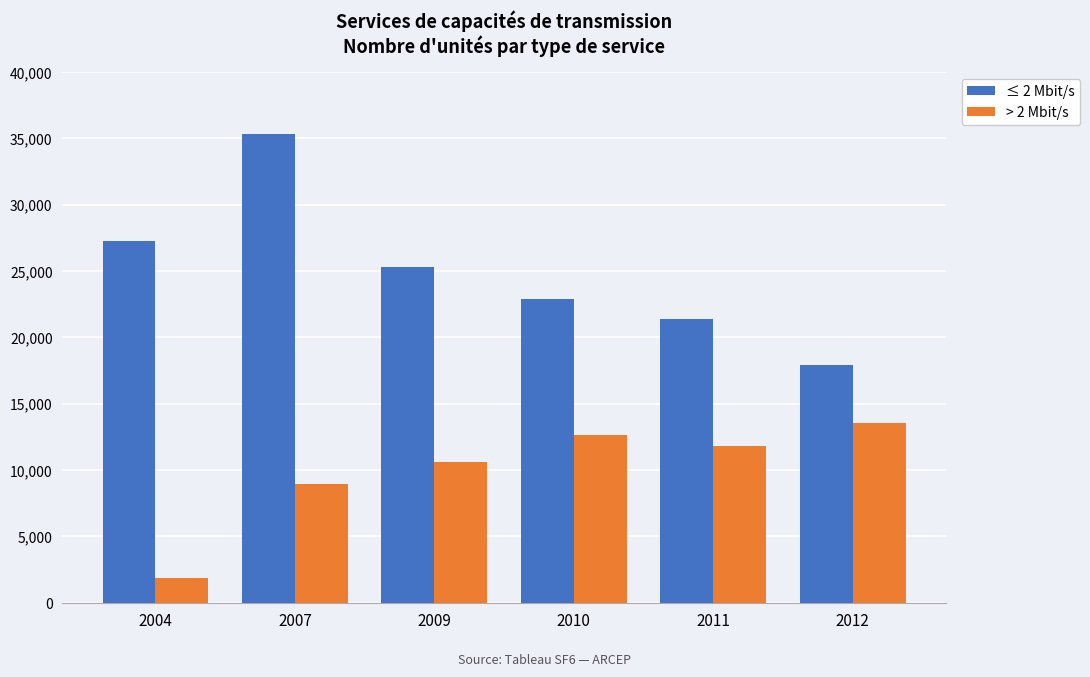

Rank the series at 2011 from lowest to highest value.

> 2 Mbit/s, ≤ 2 Mbit/s